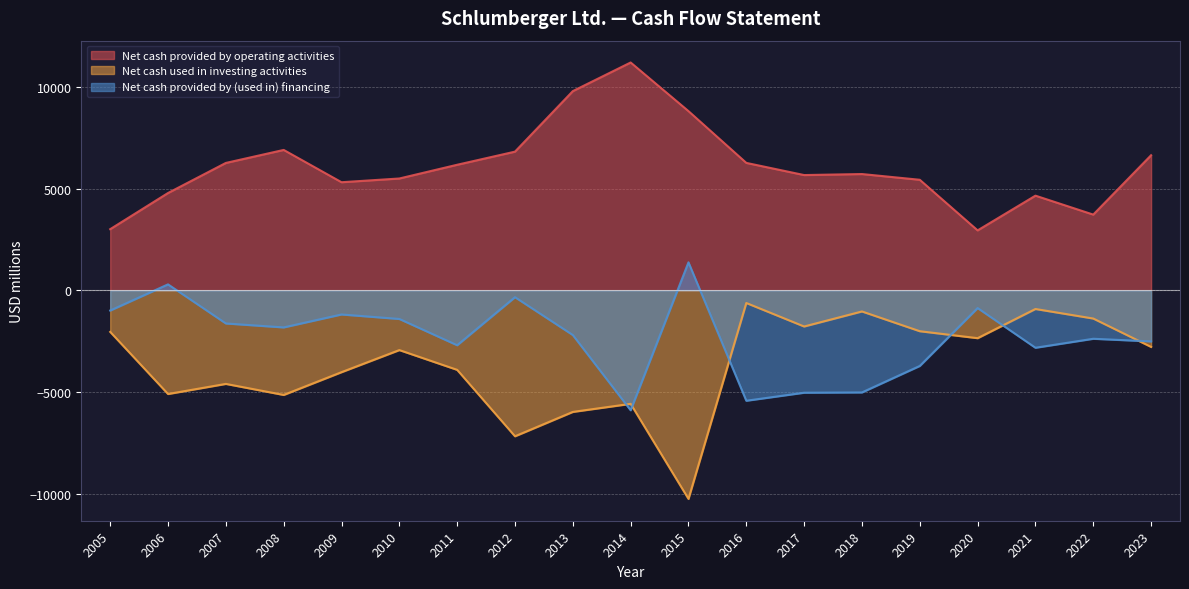

How many interior local valleys does the Net cash provided by operating activities series have?

4